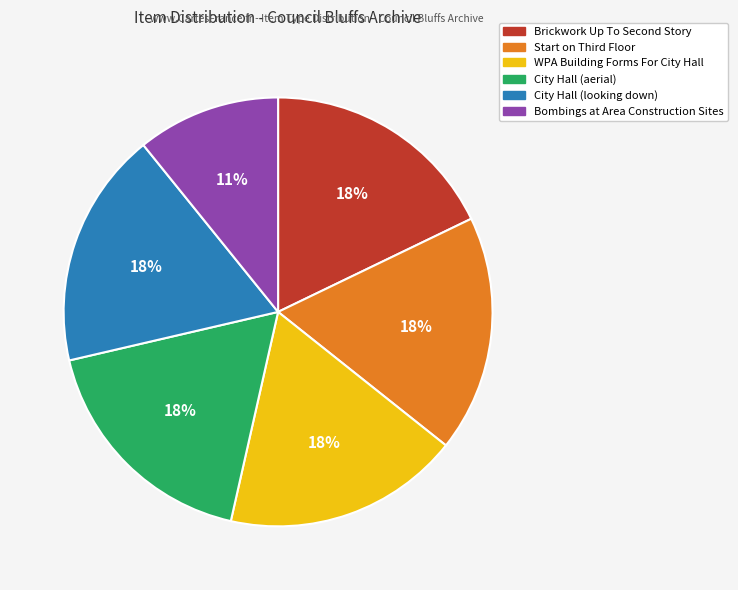

Does City Hall (aerial) account for over 50% of the chart?

No